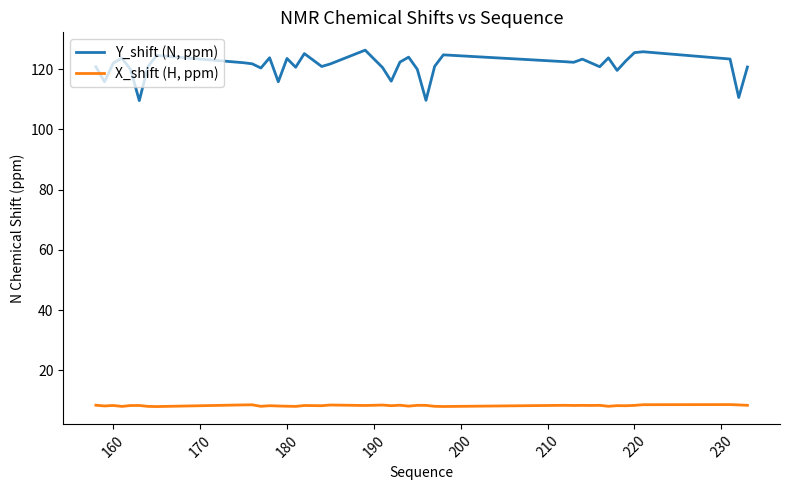

True or false: Y_shift (N, ppm) and X_shift (H, ppm) cross at least once.

False